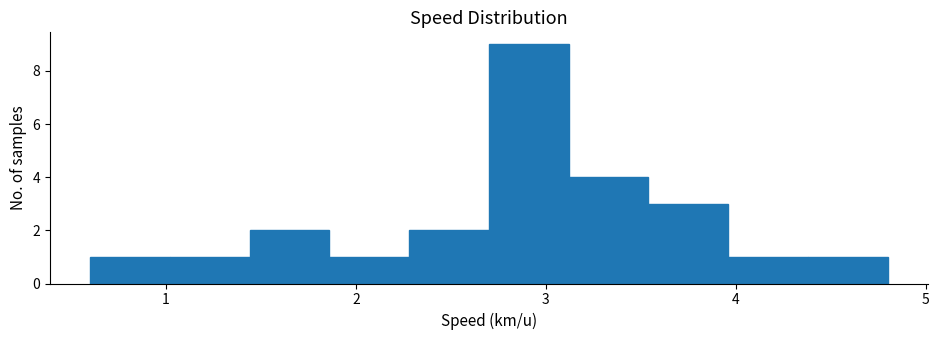

Reading left to right, list every bar in this chart as the range it spans on the x-axis followed by its height. Neither the bar edges nor the heights are printed on the chart, so give them approximately, as read against the axes.

0.60 to 1.02: 1
1.02 to 1.44: 1
1.44 to 1.86: 2
1.86 to 2.28: 1
2.28 to 2.70: 2
2.70 to 3.12: 9
3.12 to 3.54: 4
3.54 to 3.96: 3
3.96 to 4.38: 1
4.38 to 4.80: 1